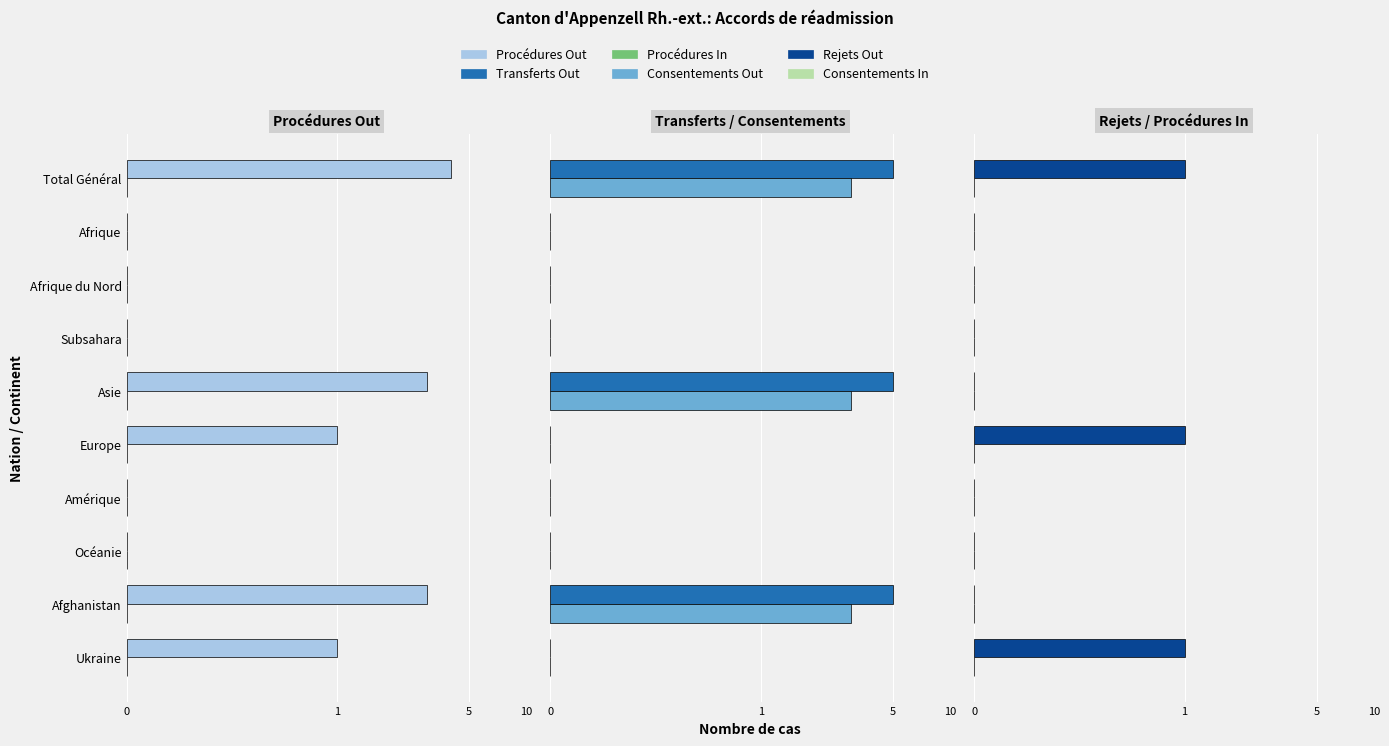

Is it true that Procédures Out equals 1.5 at Ukraine?

False